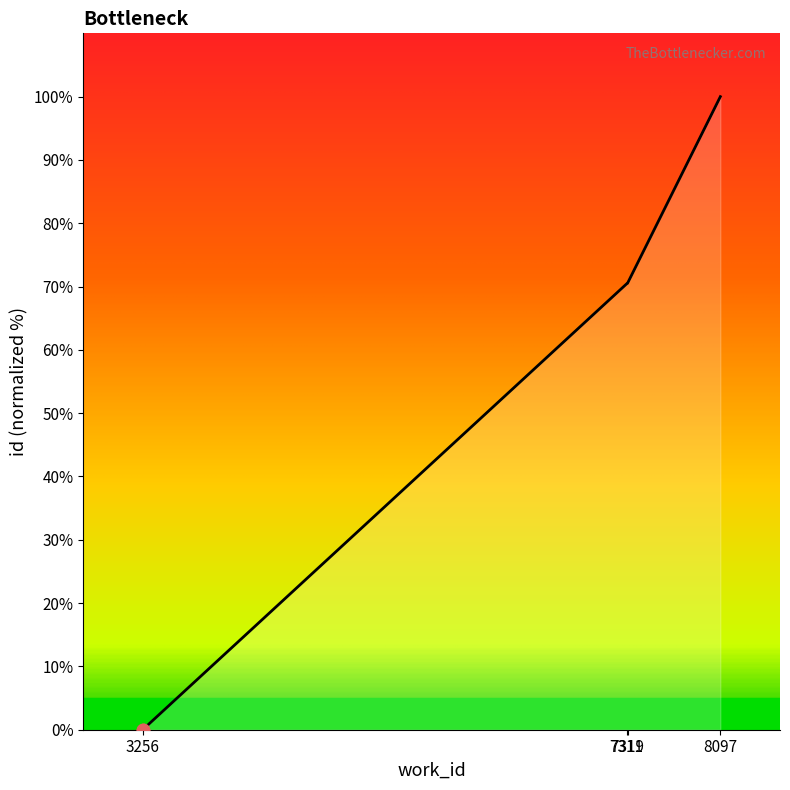

Which has a higher value, 8097 or 3256?

8097